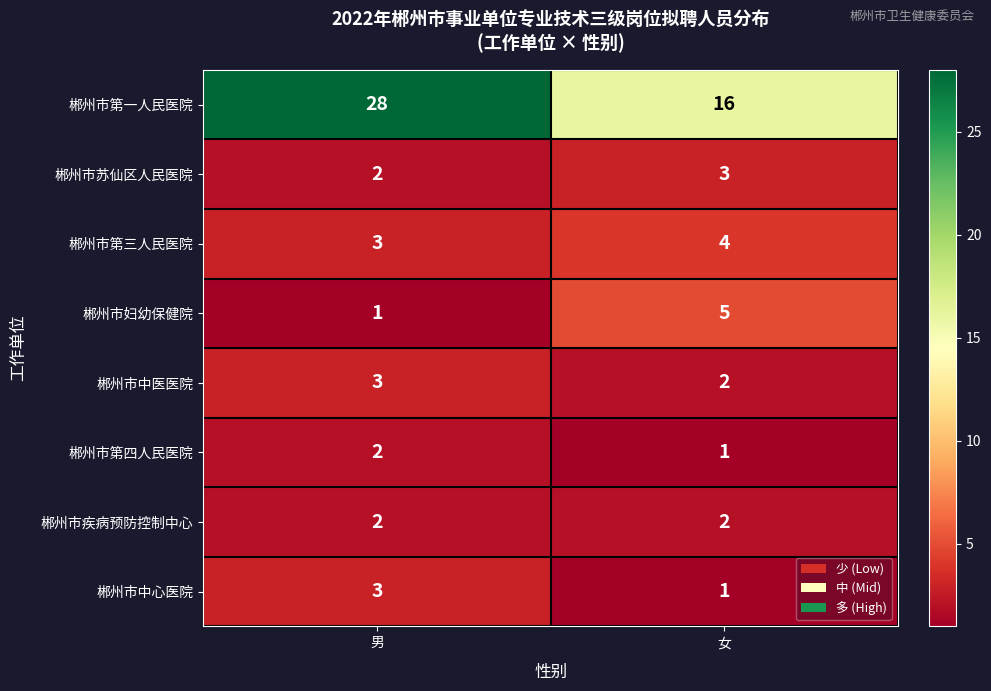

The 郴州市第四人民医院 series shows 2 at 男. True or false?

True